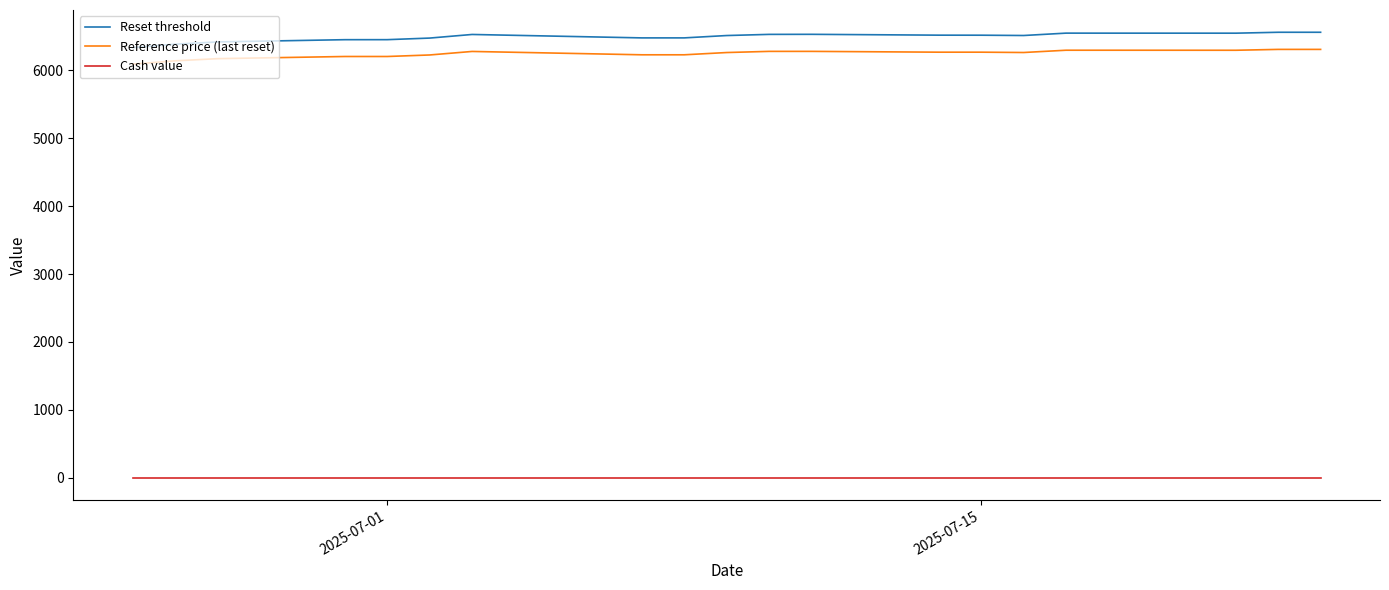

What is the highest value of the Reference price (last reset) series?

6309.6